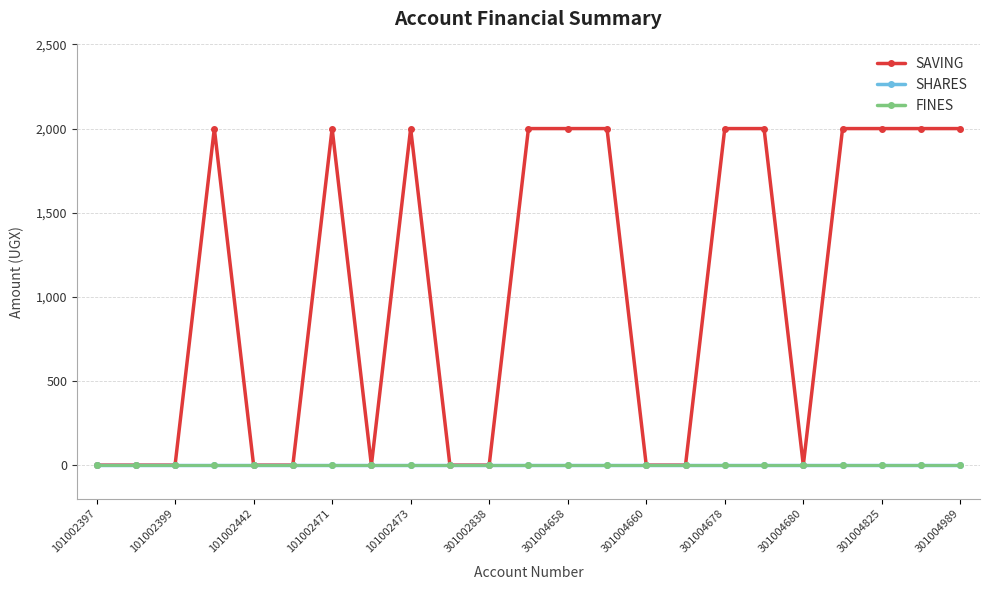

List the series in order of their peak value, highest first.

SAVING, SHARES, FINES